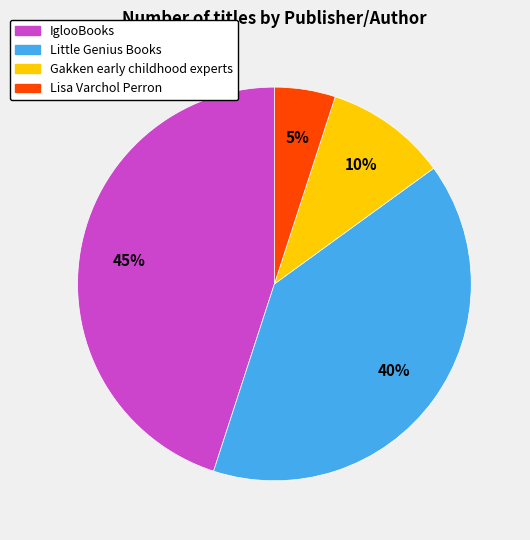

To the nearest percent, what percentage of the pie is Little Genius Books?

40%